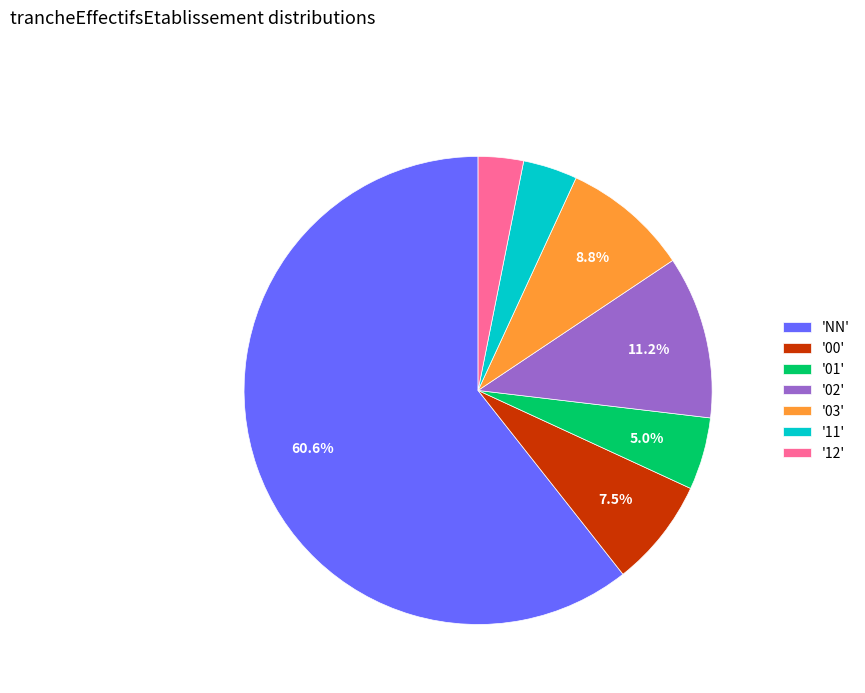

Is the sum of '01' and '03' greater than half?

No